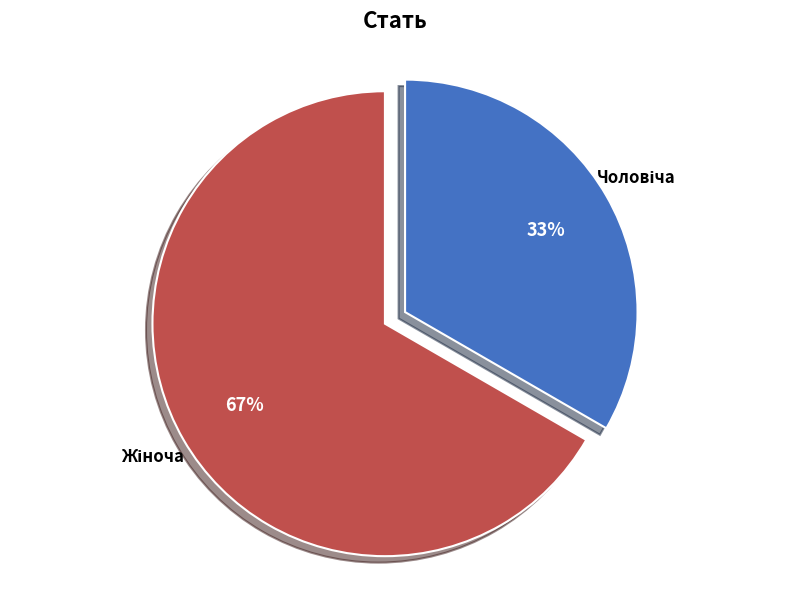

To the nearest percent, what is the average slice percentage?

50%